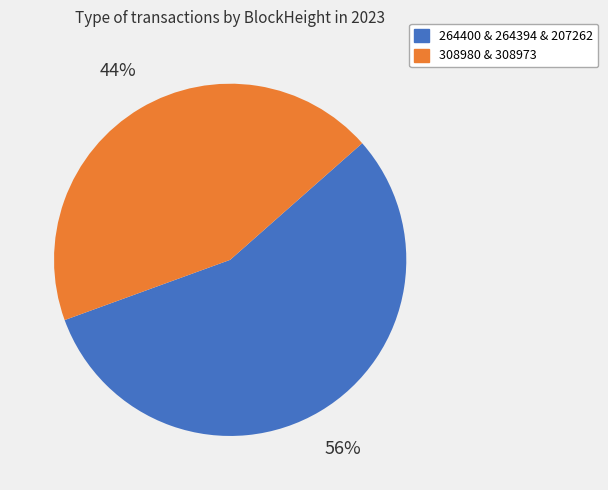

To the nearest percent, what is the difference between the largest and smallest slice percentages?

12%